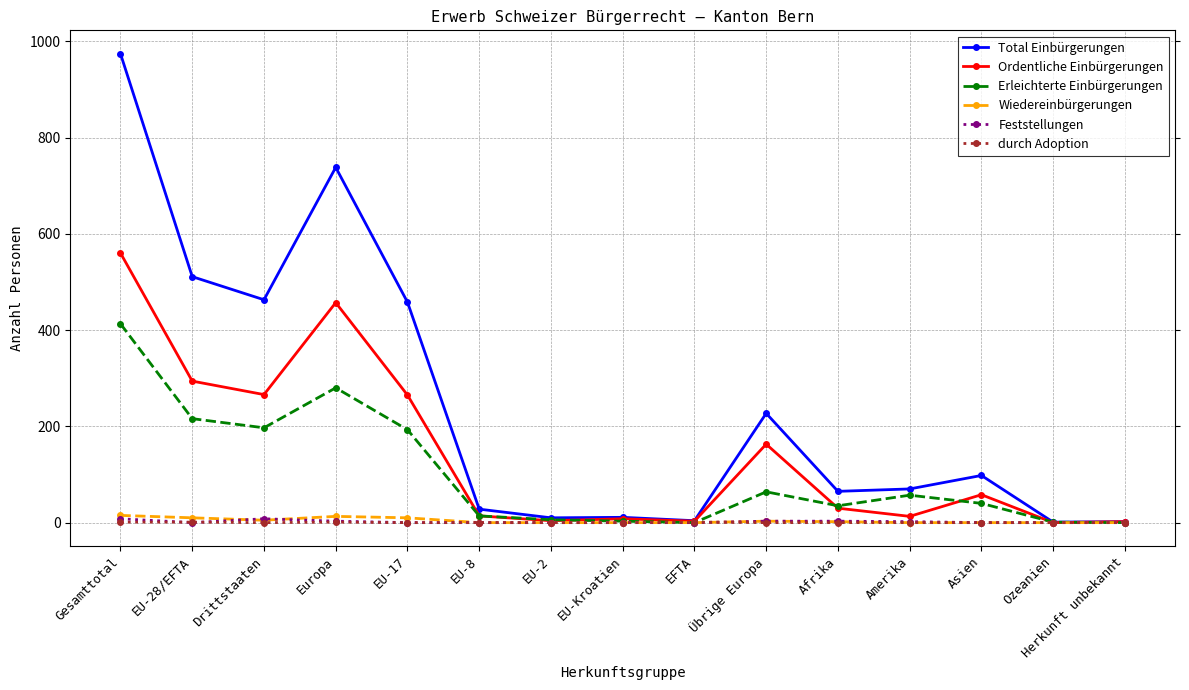

At which category does the chart reach its peak across all series?

Gesamttotal